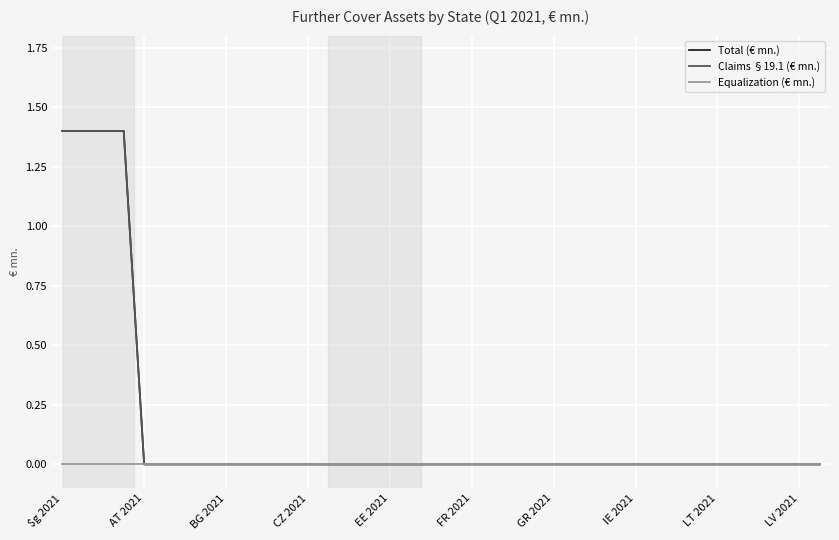

What is the greatest value displayed?

1.4